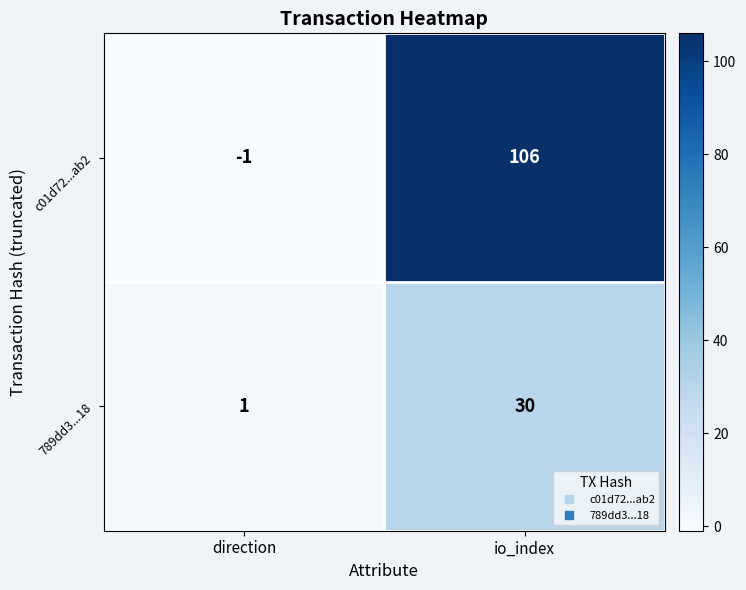

Is it true that 789dd3...18 equals 0 at direction?

False